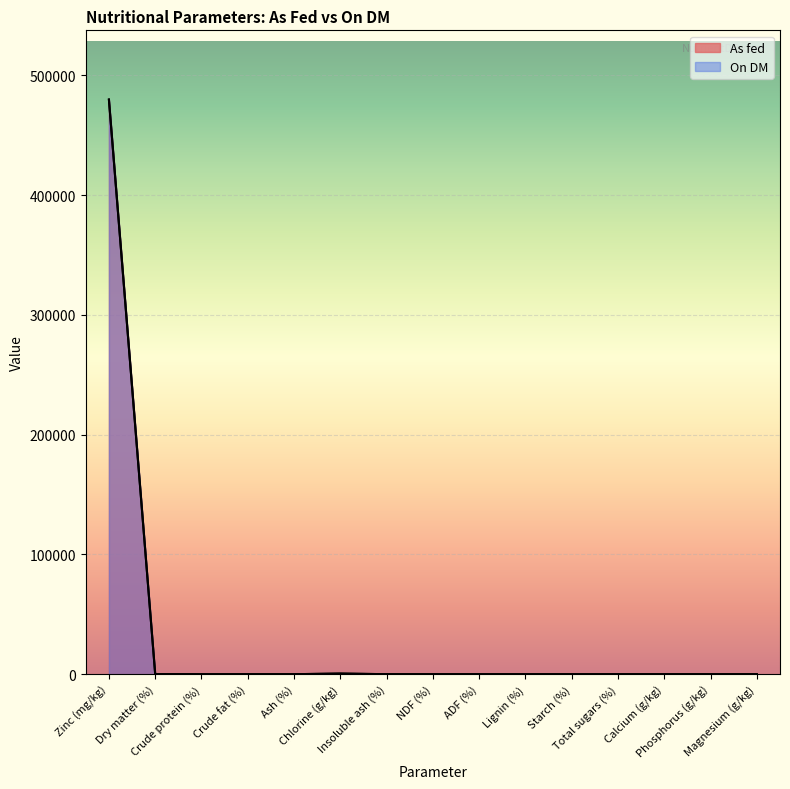

How many lines are shown in the chart?

2